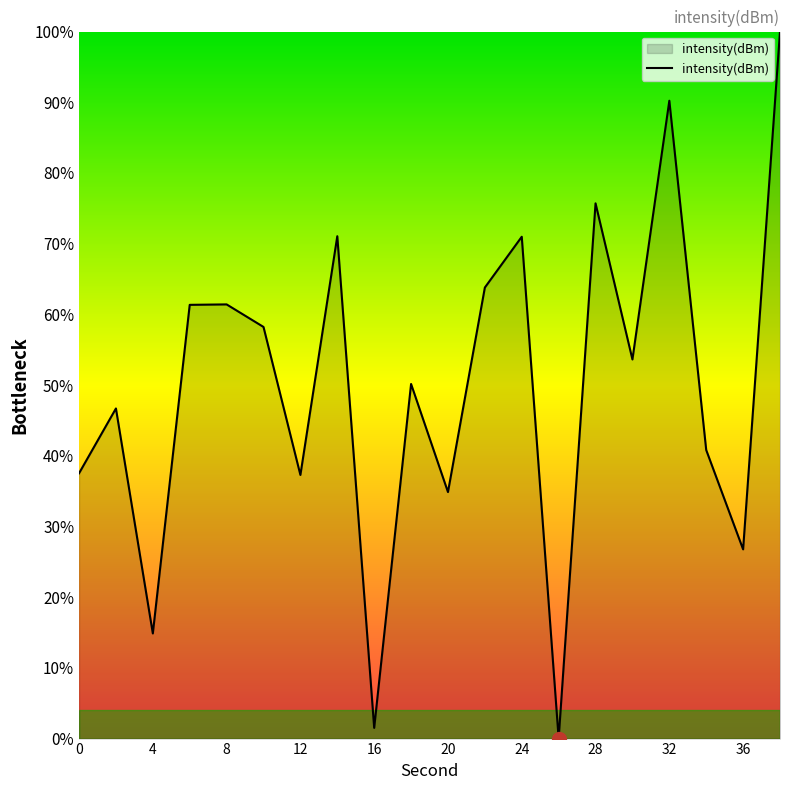

What is the difference between the maximum and minimum values?

100.0